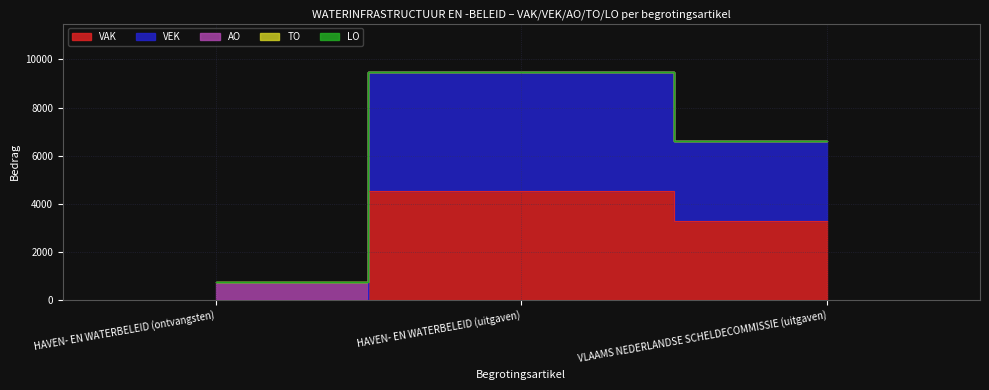

How many lines are shown in the chart?

5